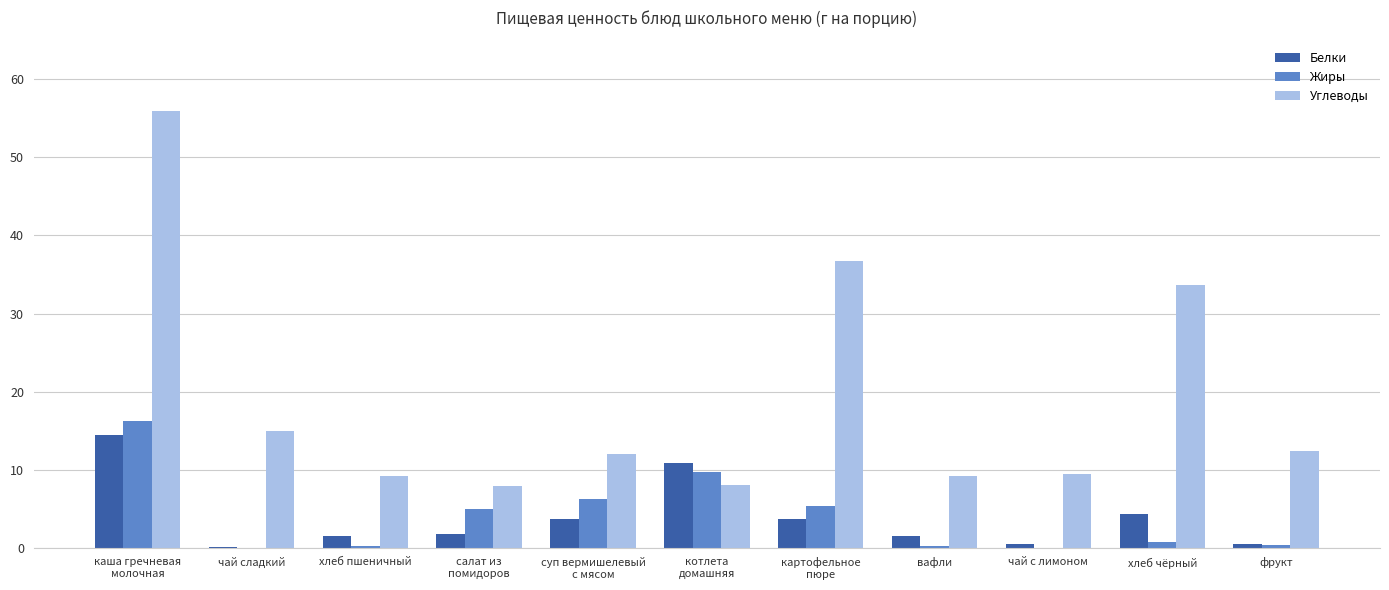

What is the difference between the Жиры values at картофельное
пюре and хлеб пшеничный?

5.2